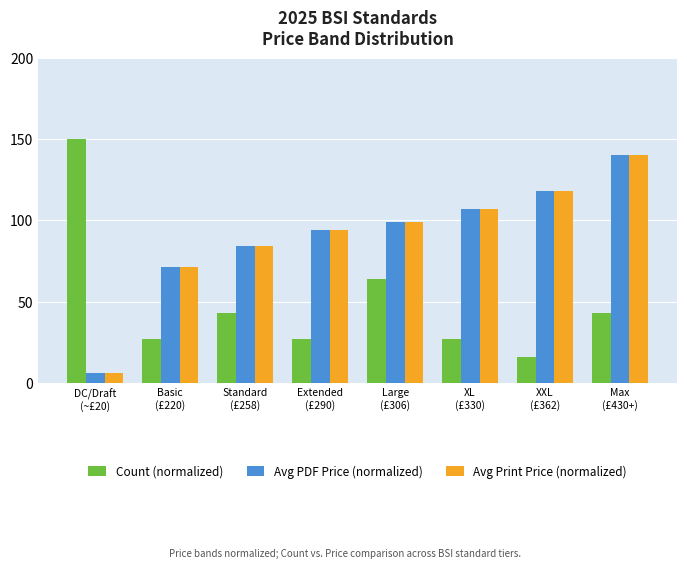

Which label corresponds to the largest value in the chart?

DC/Draft
(~£20)